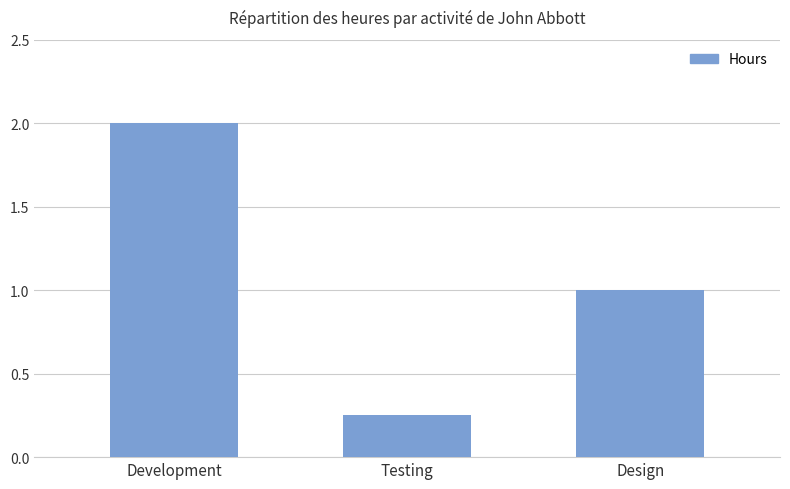

Rank the categories by value from highest to lowest.

Development, Design, Testing